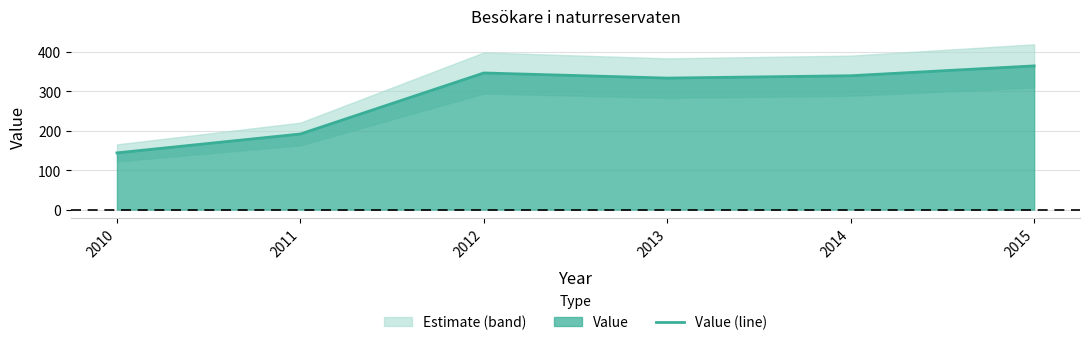

Is it true that the value at 2012 is 347?

True